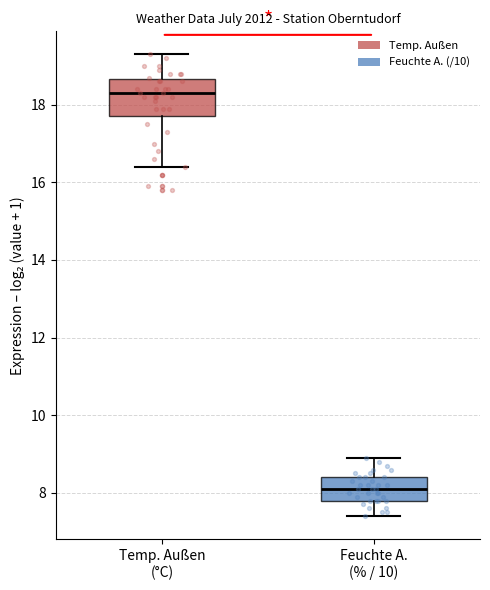

Reading left to right, read every box against the y-axis: the position of its median line, the range the box covers, and the ends of its whiskers. The values are not printed on the chart, so give them approximately, as read against the axis.

Temp. Außen (°C): median 18.4, box 17.8 to 18.6, whiskers 16.4 to 19.4
Feuchte A. (% / 10): median 8.2, box 7.8 to 8.4, whiskers 7.4 to 9.0